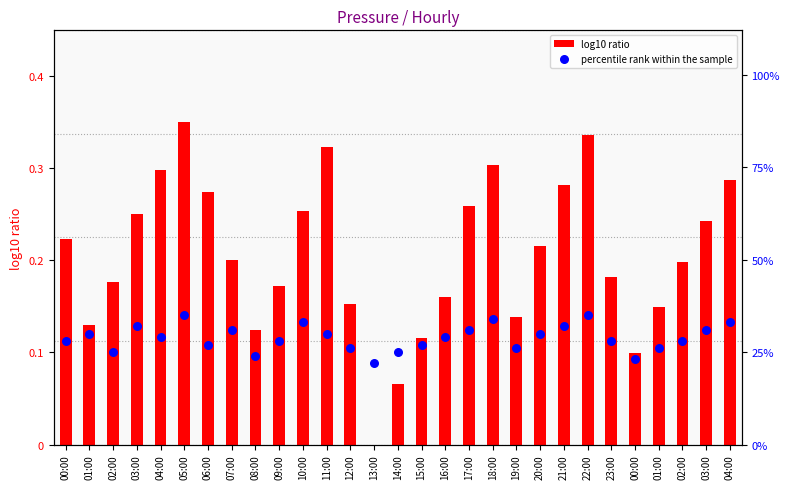

At which category is the sum across all series the highest?

05:00